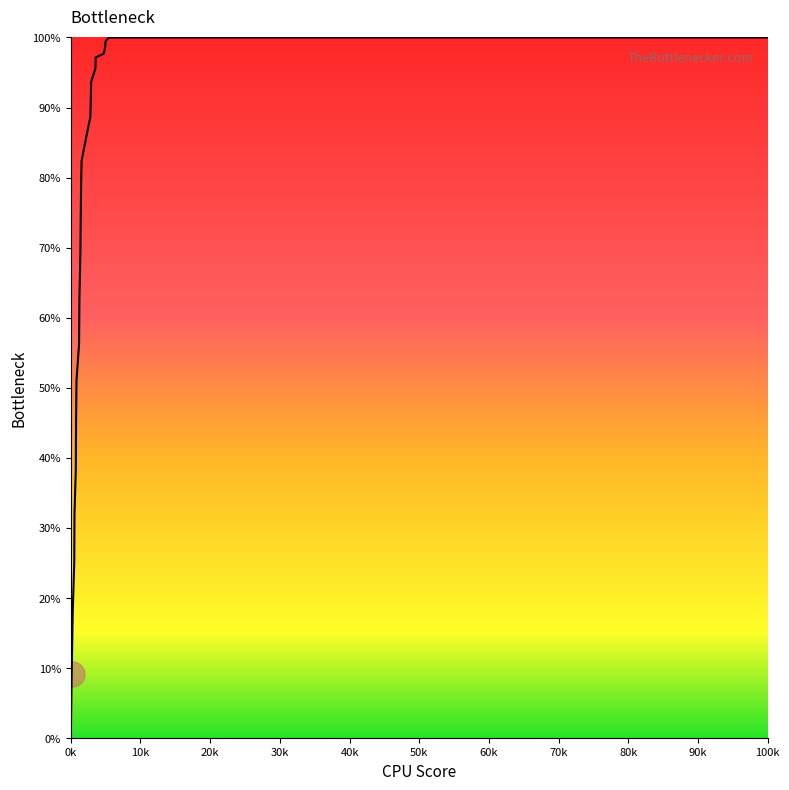

What is the difference between the maximum and minimum values?

100.0